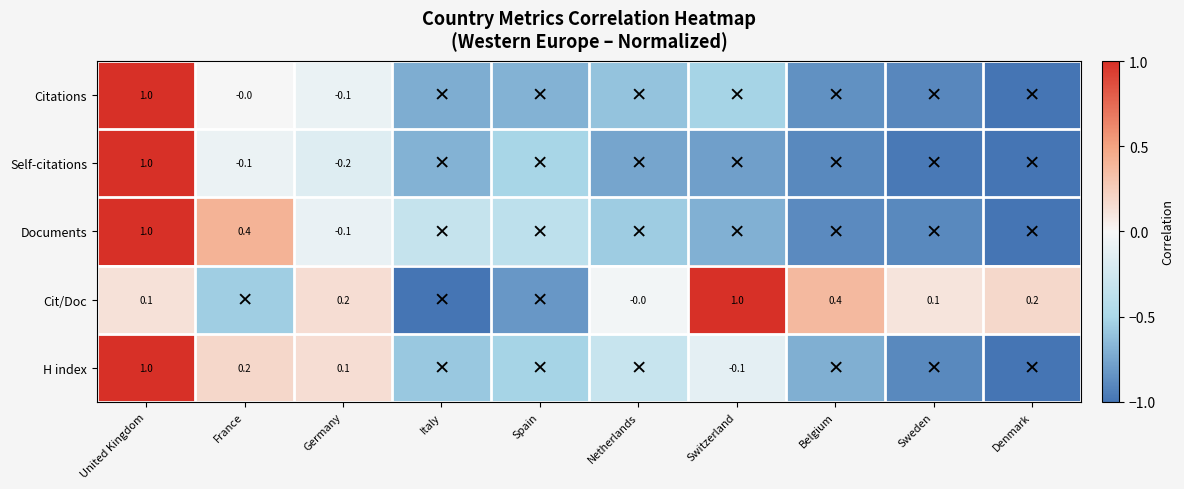

The Documents series shows -0.5 at Italy. True or false?

False